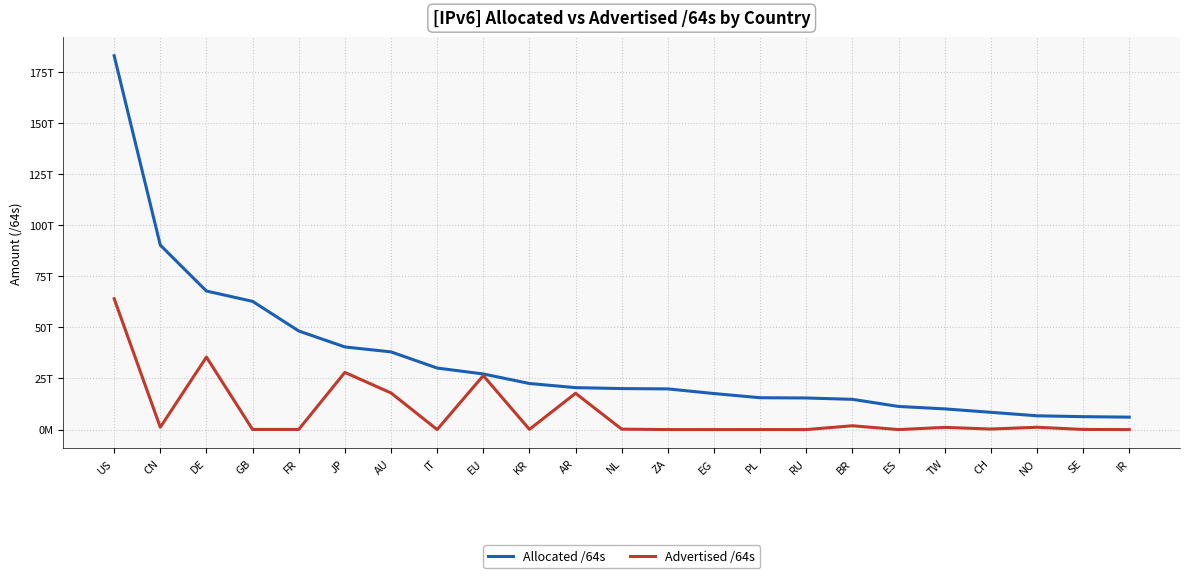

What is the sum of the Advertised /64s values at NO and JP?

29113186123776